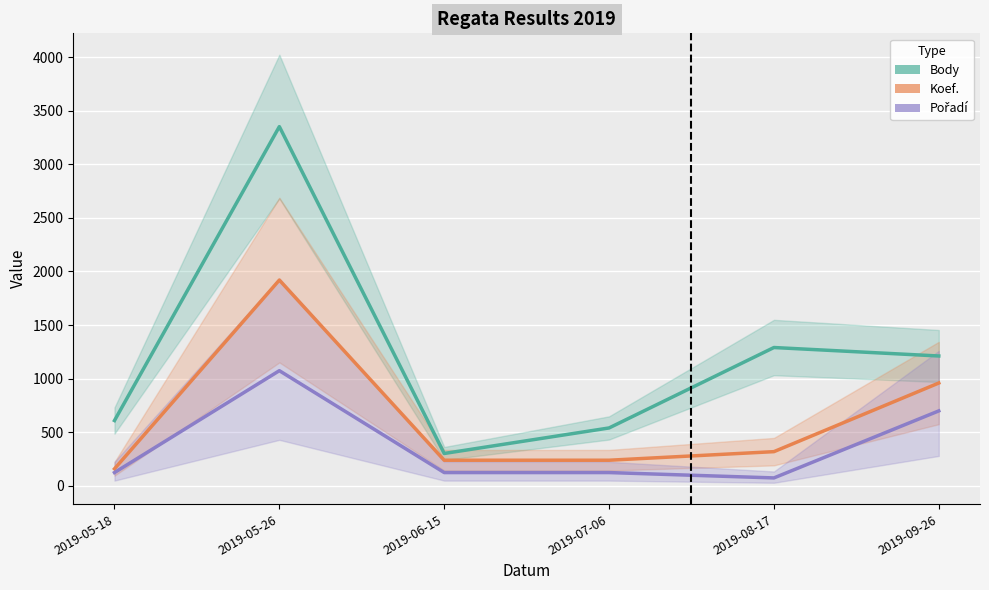

What is the difference between the Body values at 2019-08-17 and 2019-07-06?

750